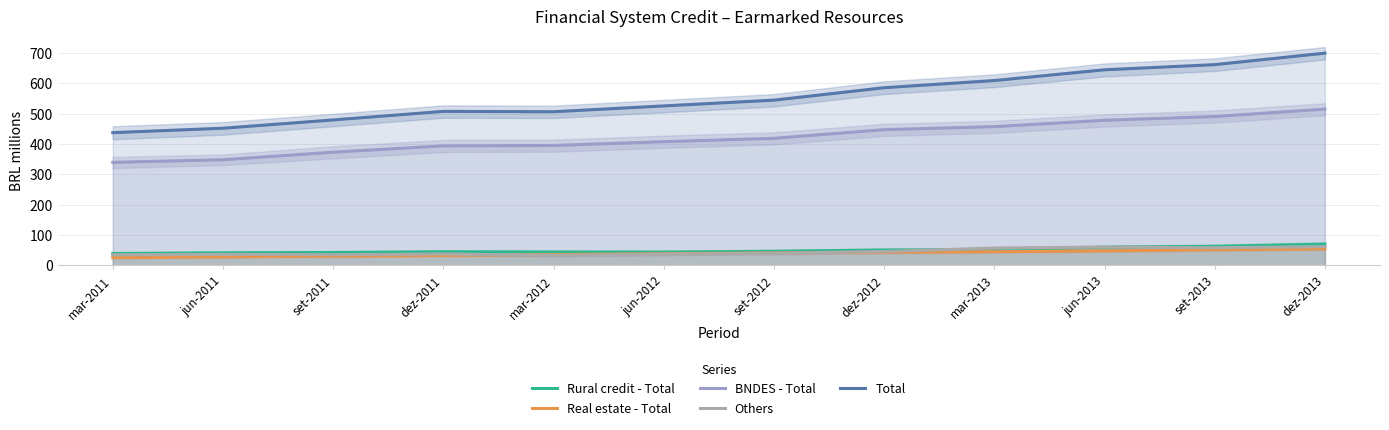

Rank the categories by Others value from lowest to highest.

mar-2012, mar-2011, set-2011, jun-2011, jun-2012, dez-2011, set-2012, dez-2012, mar-2013, set-2013, jun-2013, dez-2013